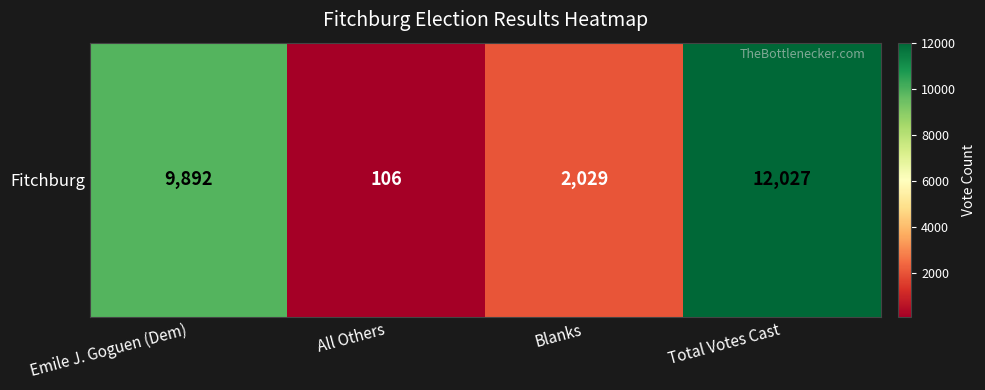

Count the number of values greater than 9892.

1